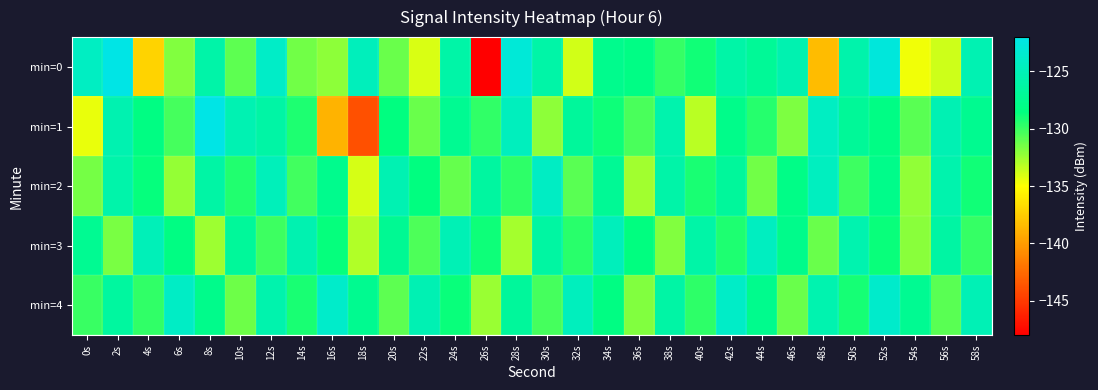

Reading left to right, what are all the values shown in this chart?

min=0: 0s=-124.3	2s=-120.8	4s=-137.2	6s=-131.8	8s=-125.9	10s=-130.8	12s=-124.0	14s=-131.4	16s=-132.1	18s=-124.7	20s=-131.2	22s=-134.0	24s=-126.0	26s=-148.1	28s=-123.0	30s=-126.1	32s=-133.8	34s=-127.6	36s=-128.2	38s=-129.9	40s=-129.0	42s=-126.0	44s=-127.1	46s=-125.4	48s=-138.4	50s=-125.7	52s=-122.6	54s=-134.7	56s=-133.7	58s=-125.3
min=1: 0s=-134.4	2s=-125.4	4s=-128.2	6s=-130.3	8s=-122.1	10s=-125.3	12s=-126.1	14s=-129.3	16s=-138.8	18s=-143.9	20s=-128.5	22s=-131.2	24s=-127.3	26s=-129.8	28s=-124.6	30s=-132.1	32s=-126.7	34s=-128.9	36s=-130.4	38s=-125.6	40s=-133.2	42s=-127.8	44s=-129.5	46s=-131.7	48s=-124.3	50s=-126.9	52s=-128.1	54s=-130.8	56s=-125.2	58s=-127.4
min=2: 0s=-131.5	2s=-125.8	4s=-128.7	6s=-132.3	8s=-126.1	10s=-129.4	12s=-124.8	14s=-130.2	16s=-127.6	18s=-133.9	20s=-125.3	22s=-128.5	24s=-131.1	26s=-126.4	28s=-129.7	30s=-124.2	32s=-130.8	34s=-127.1	36s=-132.6	38s=-125.9	40s=-129.2	42s=-126.7	44s=-131.4	46s=-128.0	48s=-124.5	50s=-130.1	52s=-127.8	54s=-132.2	56s=-125.6	58s=-129.0
min=3: 0s=-127.3	2s=-131.6	4s=-124.9	6s=-128.2	8s=-132.5	10s=-126.8	12s=-130.1	14s=-125.4	16s=-128.7	18s=-133.0	20s=-127.2	22s=-130.5	24s=-125.1	26s=-128.9	28s=-132.7	30s=-126.3	32s=-129.6	34s=-124.7	36s=-128.4	38s=-131.8	40s=-126.0	42s=-129.3	44s=-124.4	46s=-127.7	48s=-131.2	50s=-125.5	52s=-128.8	54s=-132.0	56s=-126.2	58s=-129.9
min=4: 0s=-130.0	2s=-126.5	4s=-129.8	6s=-124.1	8s=-127.7	10s=-131.3	12s=-125.6	14s=-129.2	16s=-123.8	18s=-127.4	20s=-130.9	22s=-125.2	24s=-128.8	26s=-132.4	28s=-126.7	30s=-130.3	32s=-124.6	34s=-128.2	36s=-131.8	38s=-126.1	40s=-129.7	42s=-124.0	44s=-127.6	46s=-131.2	48s=-125.5	50s=-129.1	52s=-123.7	54s=-127.3	56s=-130.8	58s=-125.1